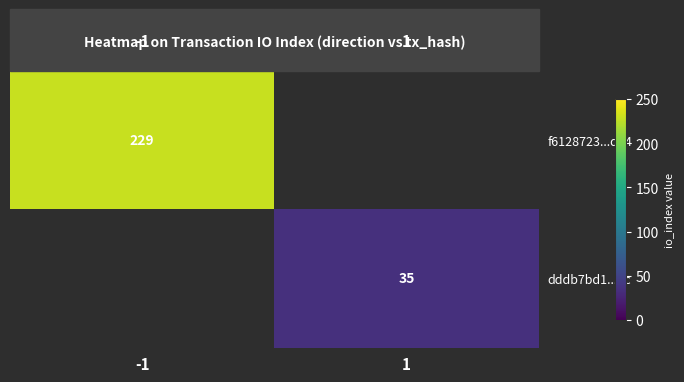

The value of dddb7bd1...3c at 1 is 57. True or false?

False